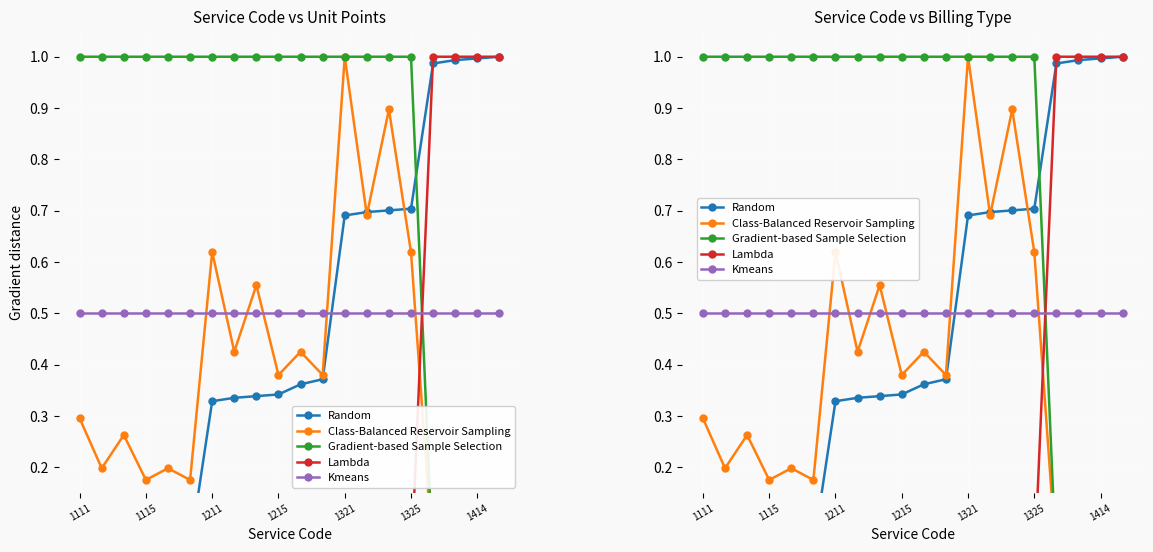

What is the sum of the Gradient-based Sample Selection values at 1211 and 7?

2.0